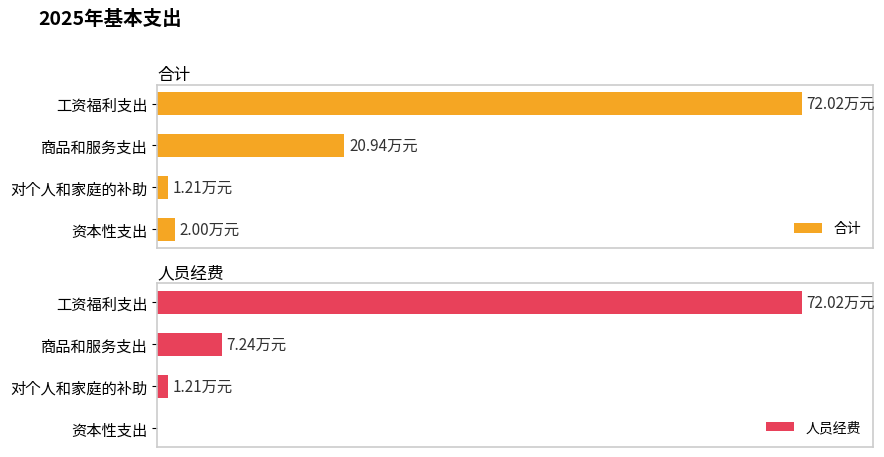

What is the value of the 人员经费 bar at the 3rd from the left?

1.2